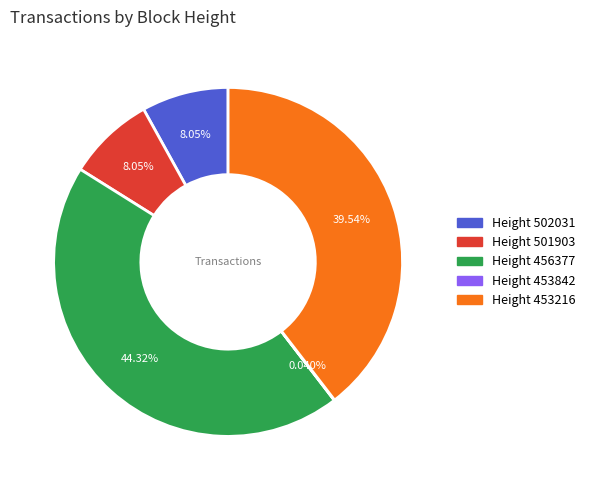

Is there a majority slice in this chart?

No